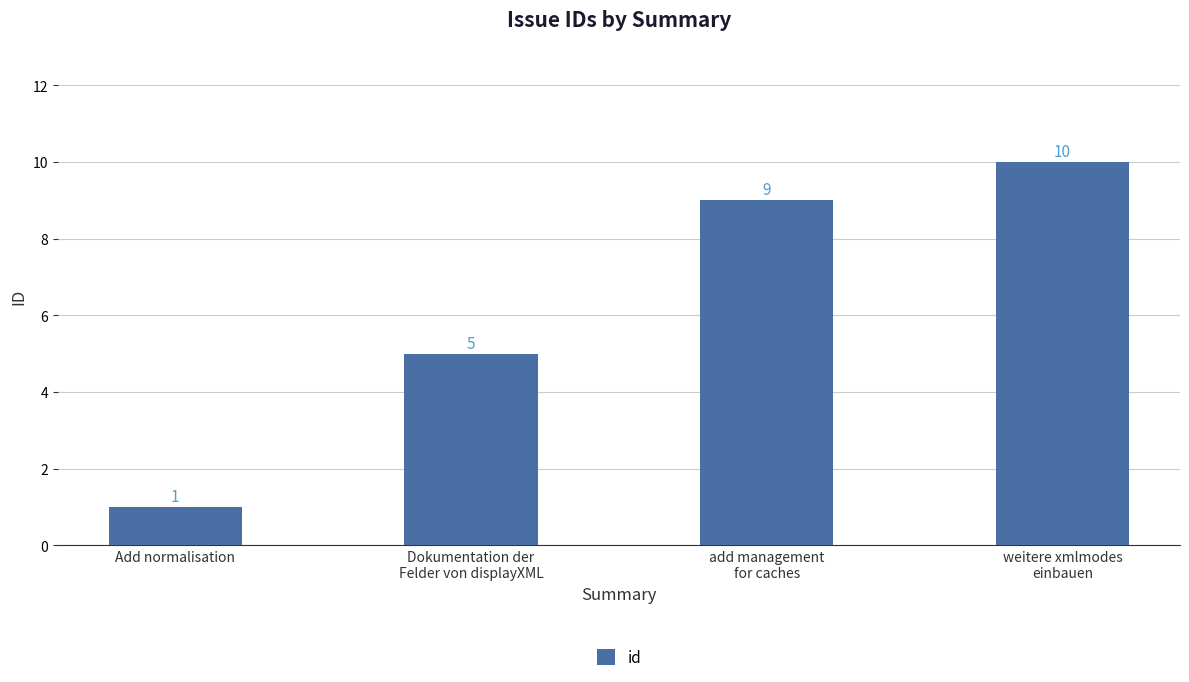

Read the value at Dokumentation der
Felder von displayXML.

5